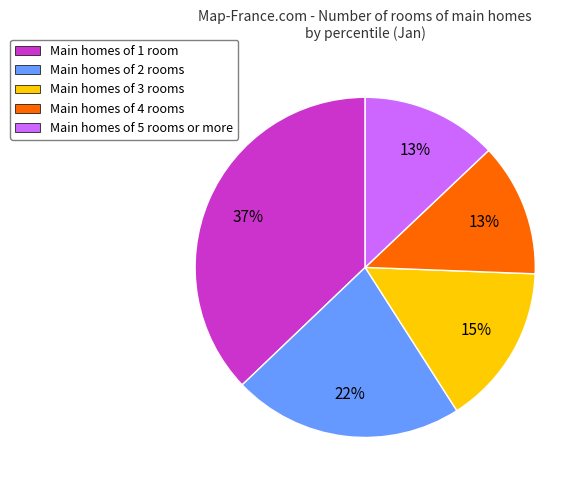

Which has a higher value, Main homes of 2 rooms or Main homes of 3 rooms?

Main homes of 2 rooms